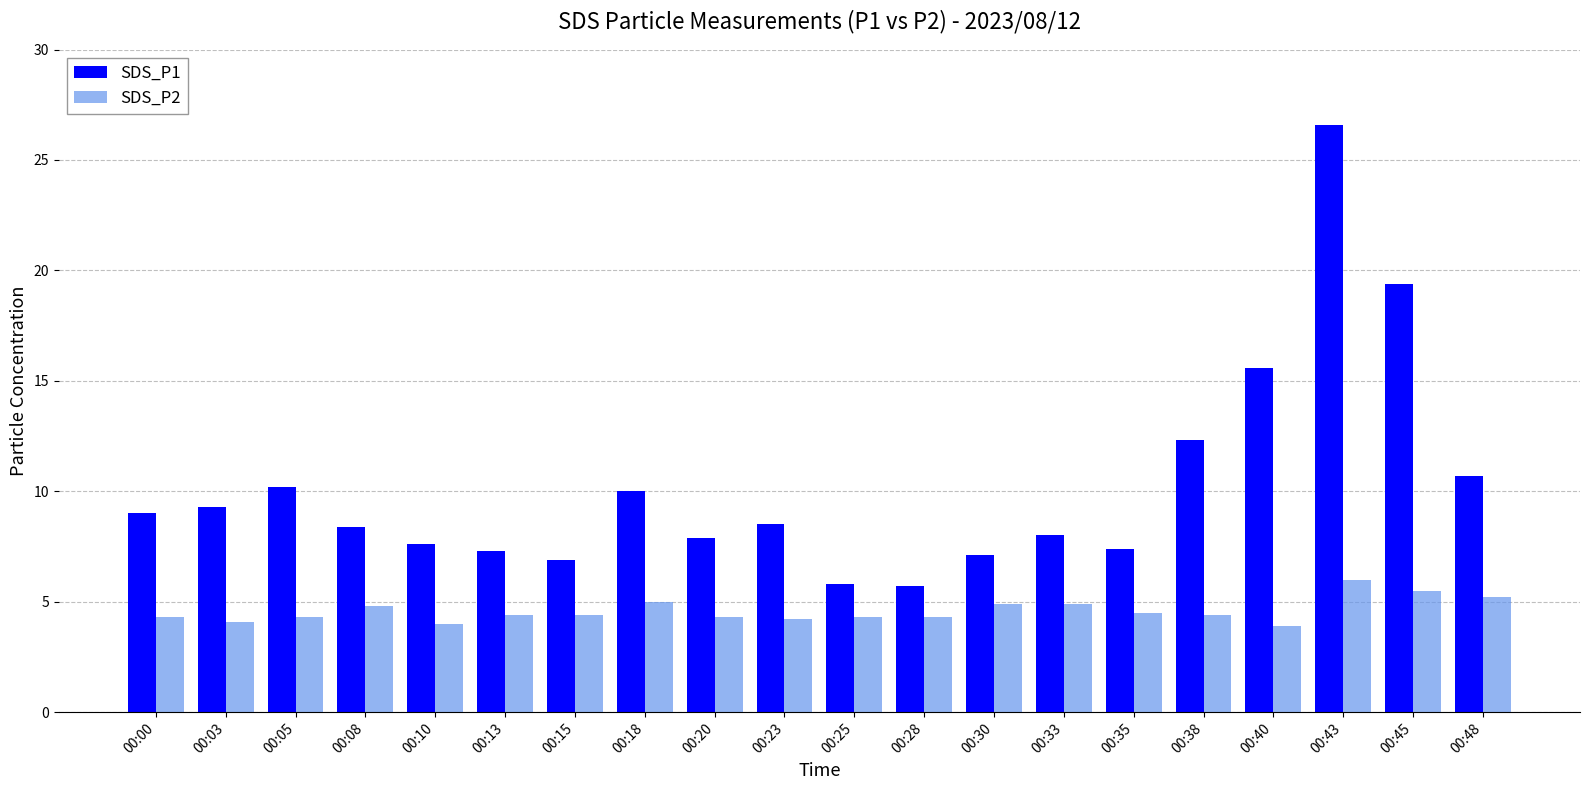

Does the chart contain any negative values?

No